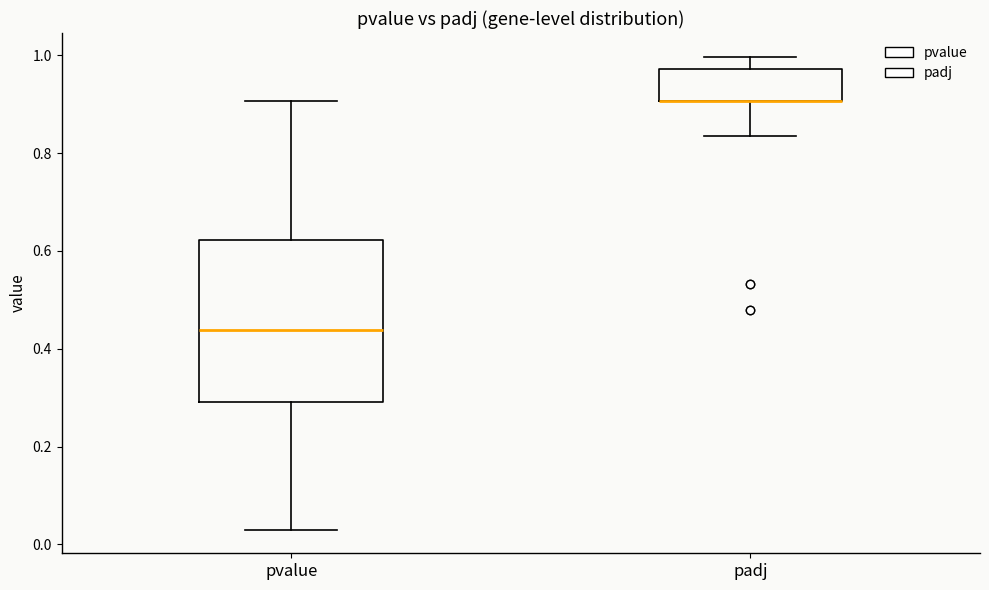

Where does the upper whisker of the box for pvalue end on the y-axis? The values are not printed on the chart, so give them approximately, as read against the axis.

0.90